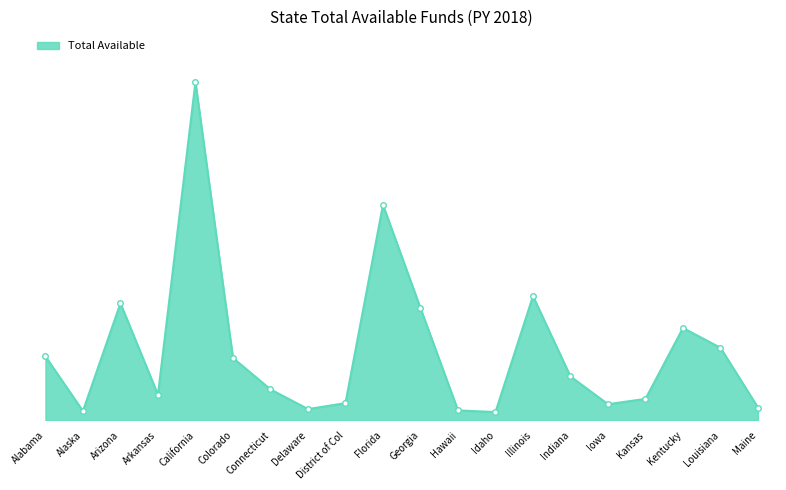

Is this an area chart (filled region under the line)?

Yes